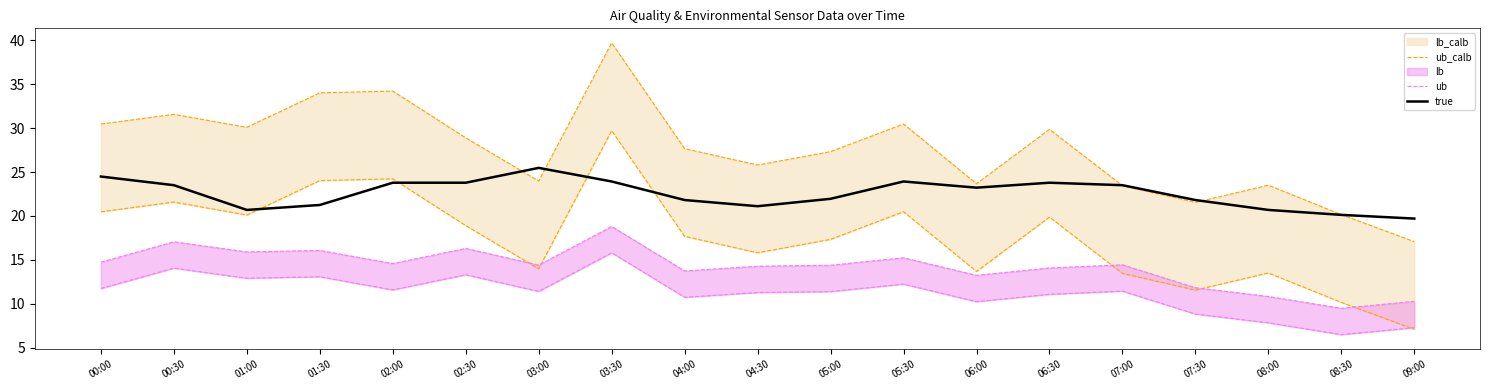

Between 04:00 and 03:00, which is larger?

04:00